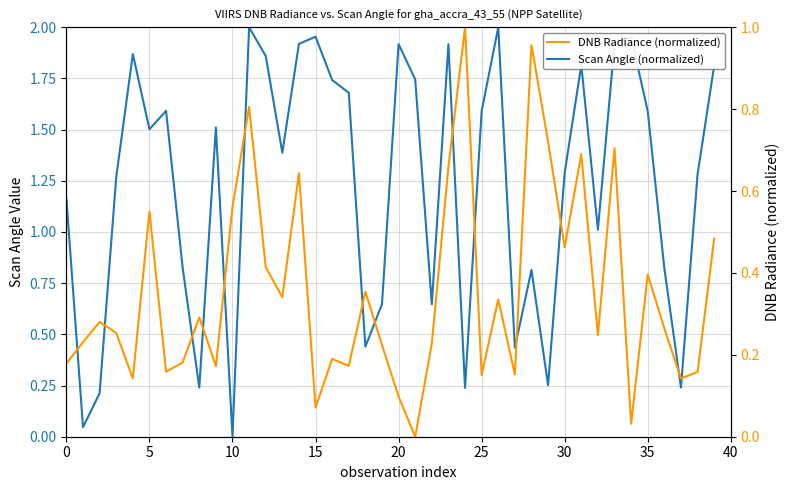

What is the value of the DNB Radiance (normalized) point at the 9th from the left?

0.3